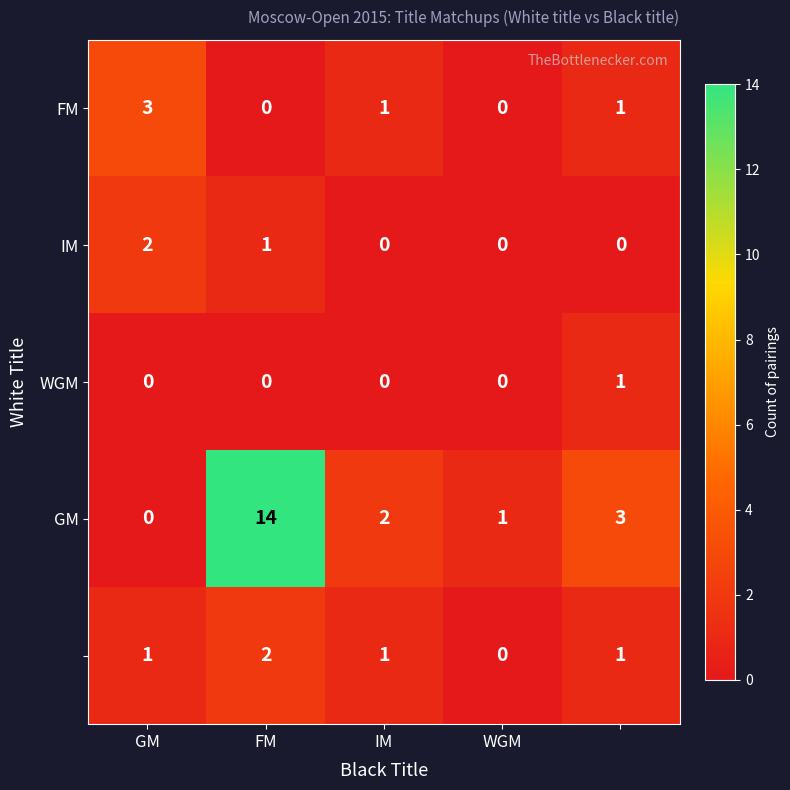

What is the greatest value displayed?

14